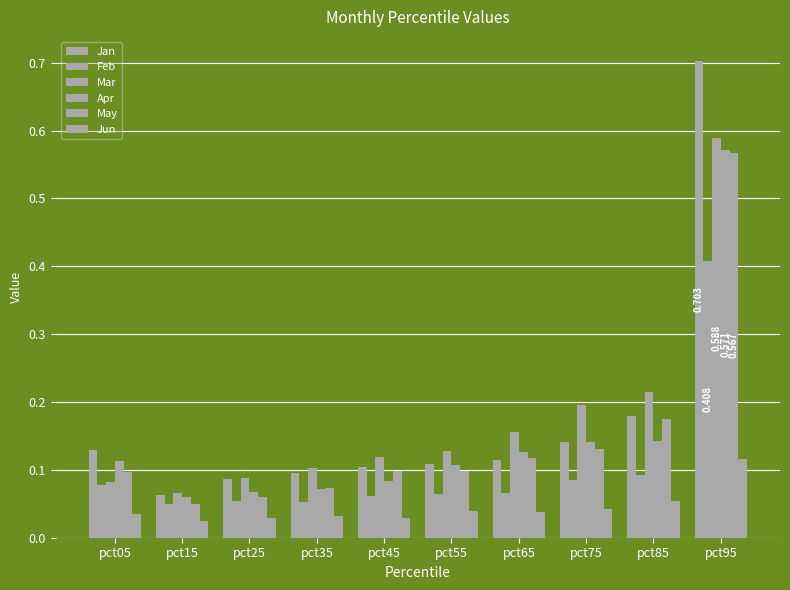

Rank the series by their maximum value, from lowest to highest.

Jun, Feb, May, Apr, Mar, Jan